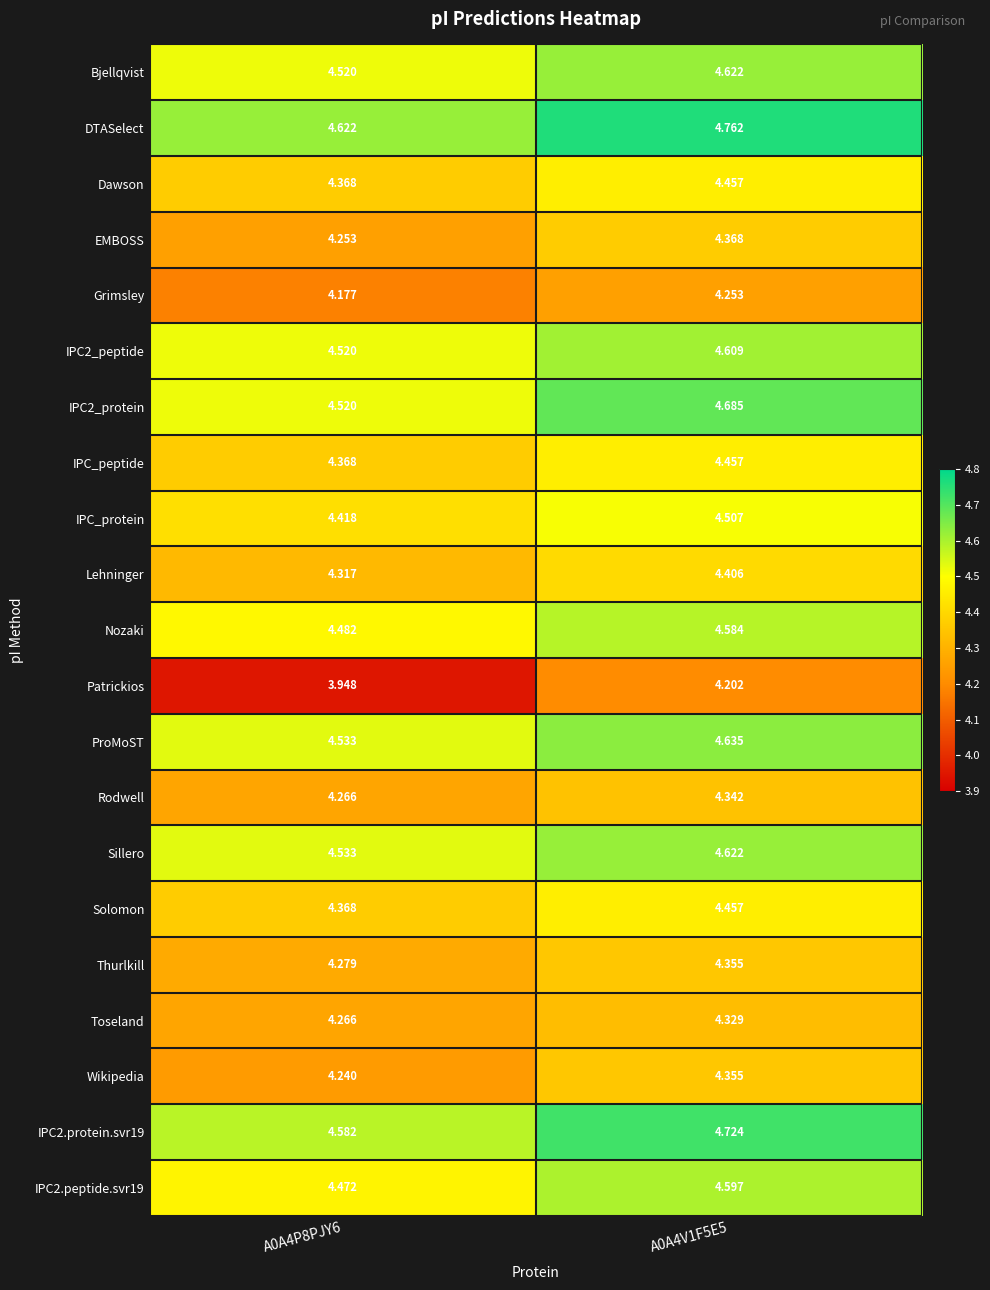

Which series has the largest total across all categories?

DTASelect